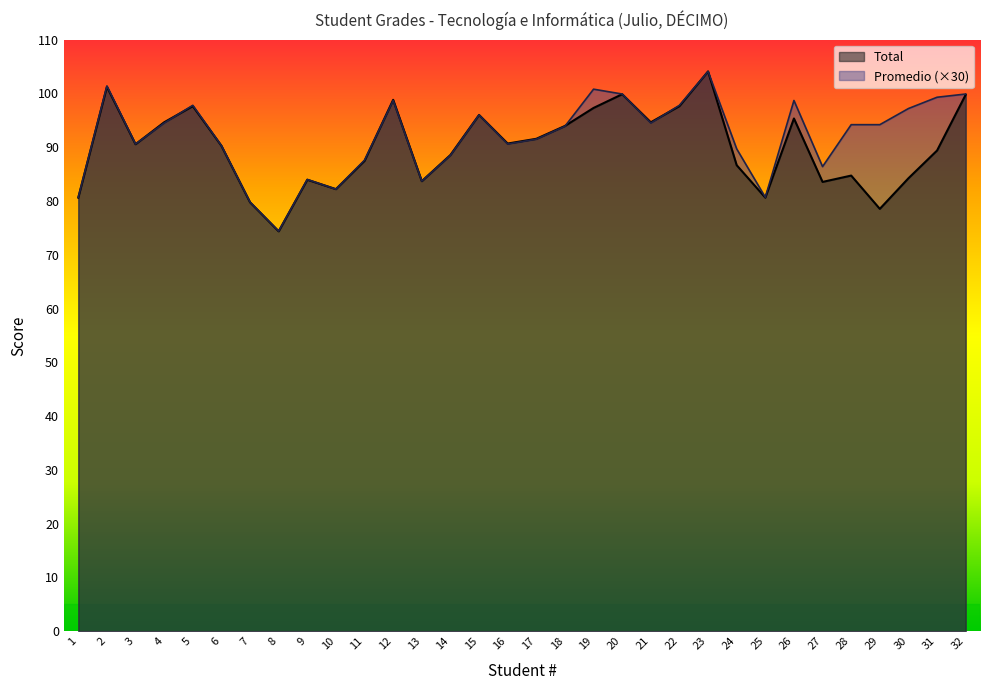

Where is the first local maximum for Promedio?

2